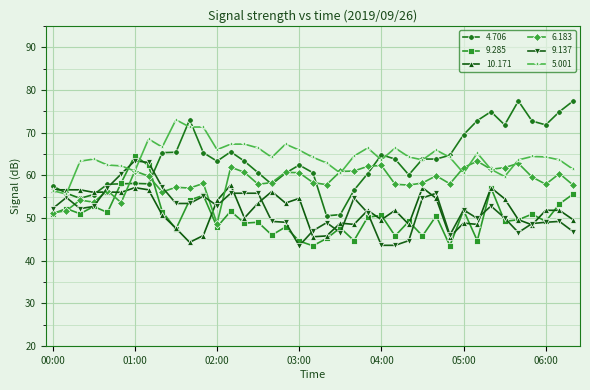

What is the minimum value shown in the chart?

43.5